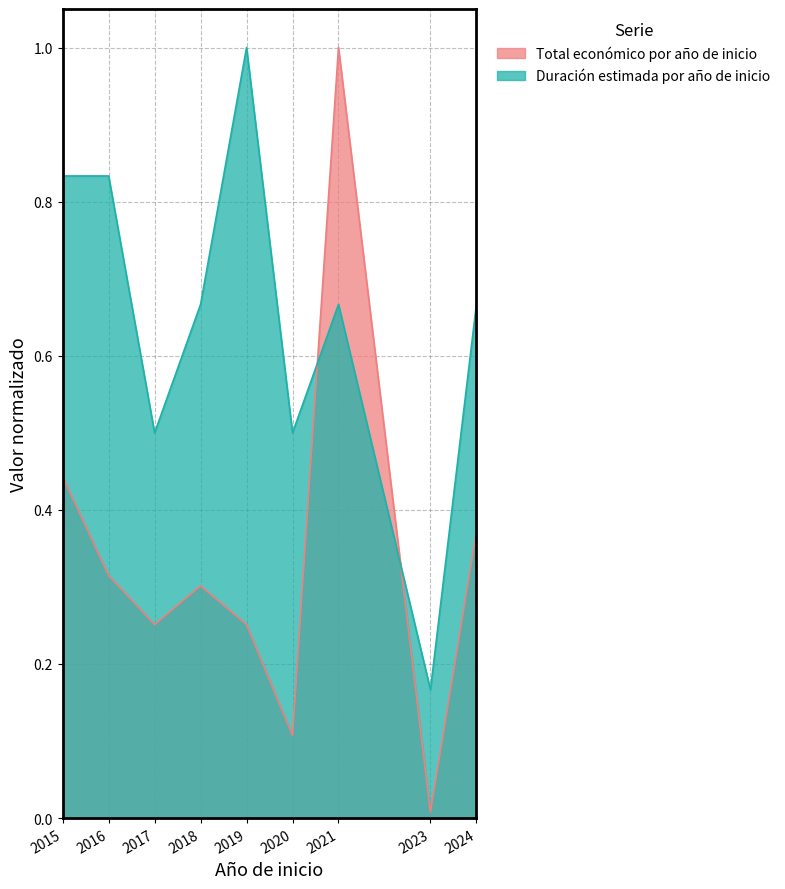

Where is Duration (years x 1M scale) nearest to the value 0?

2023